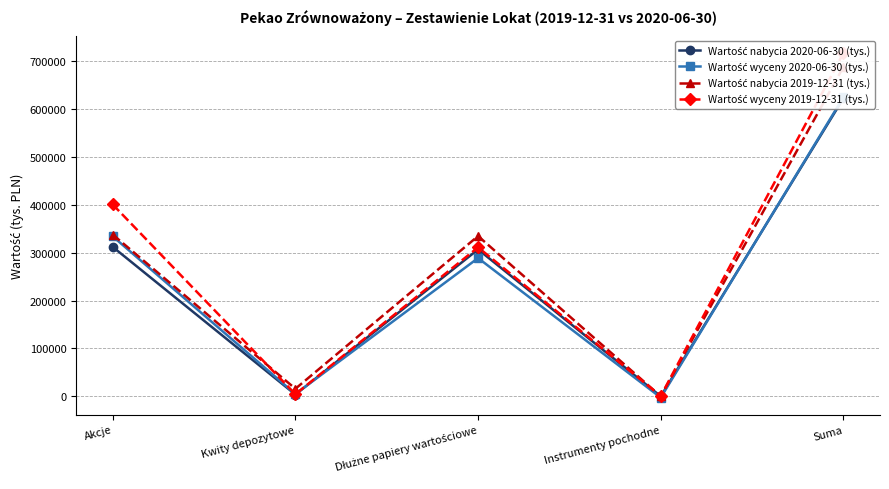

Reading left to right, what are all the values shown in this chart?

Wartość nabycia 2020-06-30 (tys.): Akcje=312360	Kwity depozytowe=3741	Dłużne papiery wartościowe=307012	Instrumenty pochodne=0	Suma=623113
Wartość wyceny 2020-06-30 (tys.): Akcje=334394	Kwity depozytowe=4710	Dłużne papiery wartościowe=289010	Instrumenty pochodne=-2617	Suma=625497
Wartość nabycia 2019-12-31 (tys.): Akcje=338131	Kwity depozytowe=15798	Dłużne papiery wartościowe=334991	Instrumenty pochodne=0	Suma=688920
Wartość wyceny 2019-12-31 (tys.): Akcje=401064	Kwity depozytowe=4418	Dłużne papiery wartościowe=311424	Instrumenty pochodne=735	Suma=717641